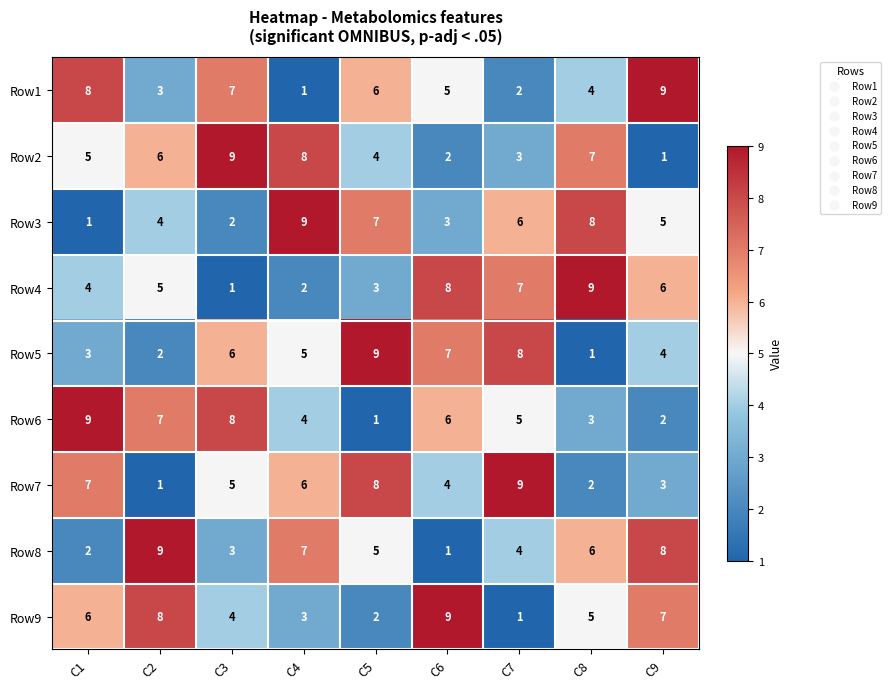

Is it true that Row4 equals 2 at C9?

False